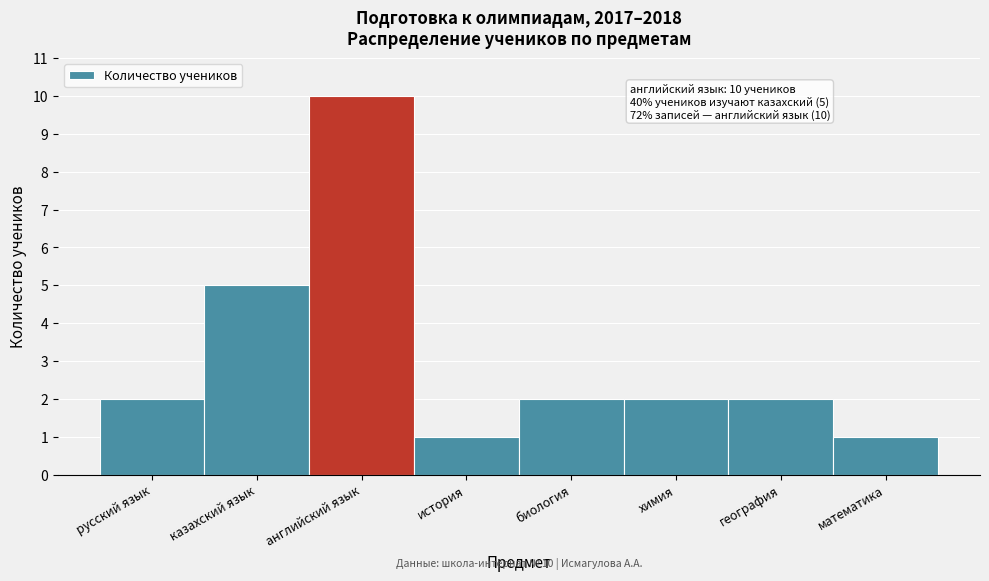

Reading left to right, transcribe all the data shown in this chart.

2	5	10	1	2	2	2	1